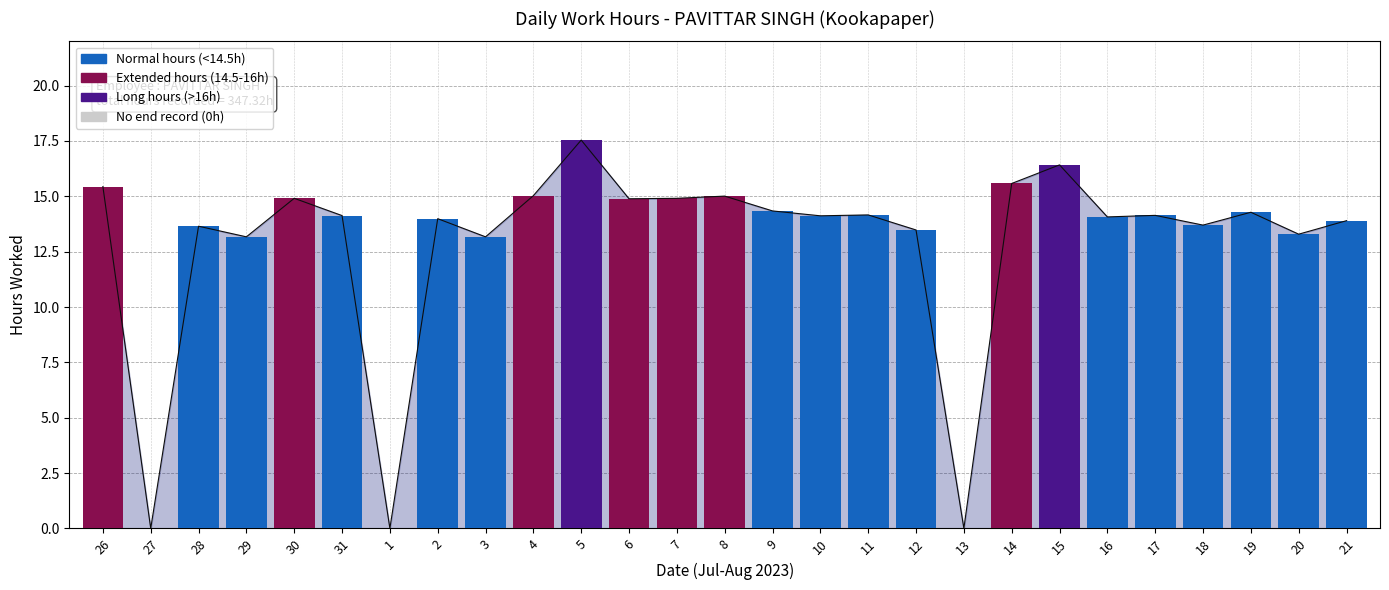

The chart shows a value of 27.0 at 4. True or false?

False